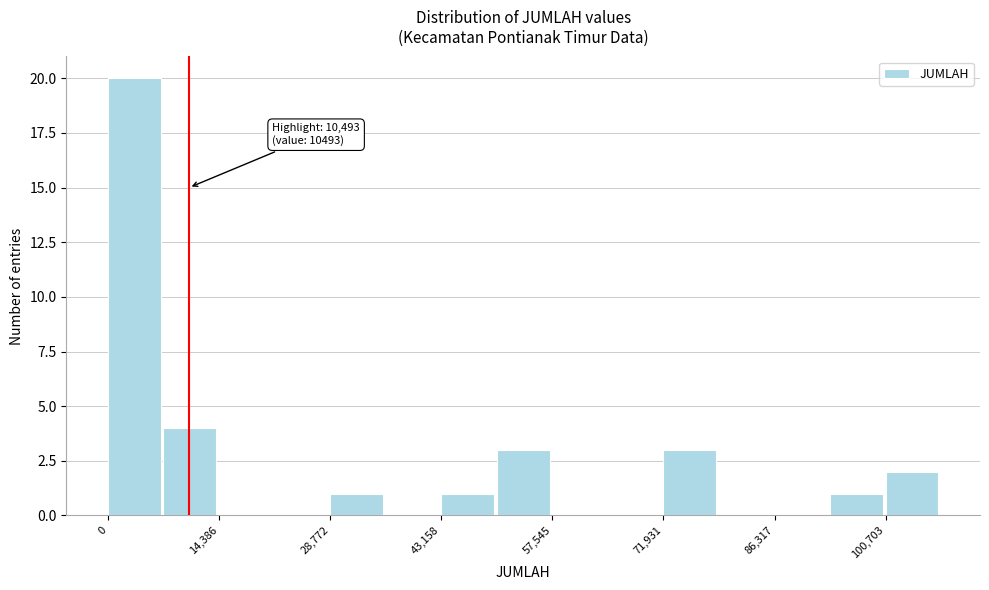

Around what value on the x-axis is the tallest bar? Give the approximate position of its centre, as read against the axis.

4000